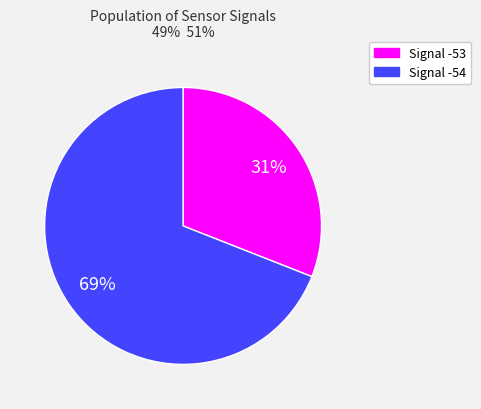

Is there a majority slice in this chart?

Yes